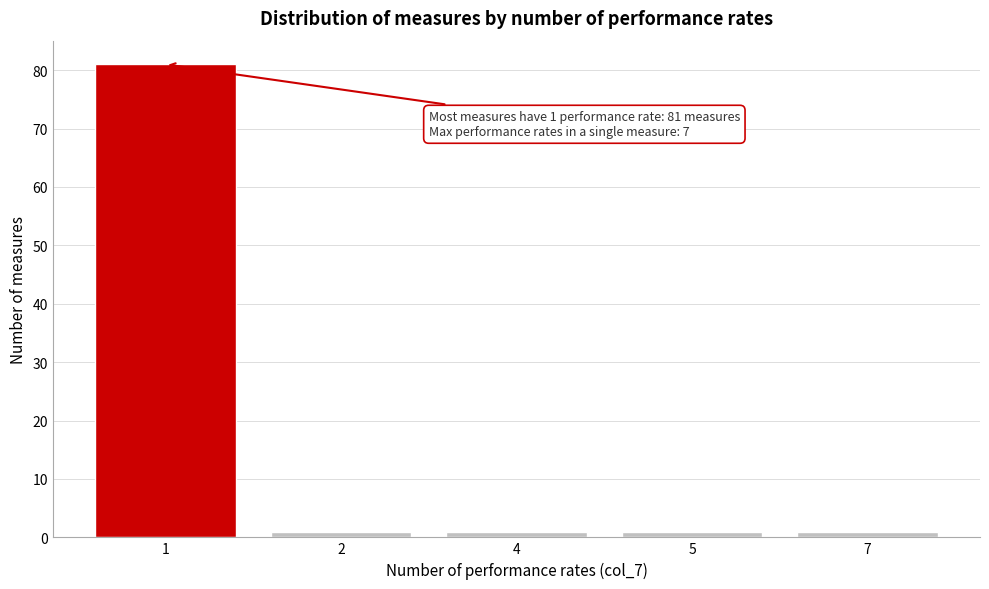

Reading left to right, list all the values displayed in this chart.

1=81	2=1	4=1	5=1	7=1